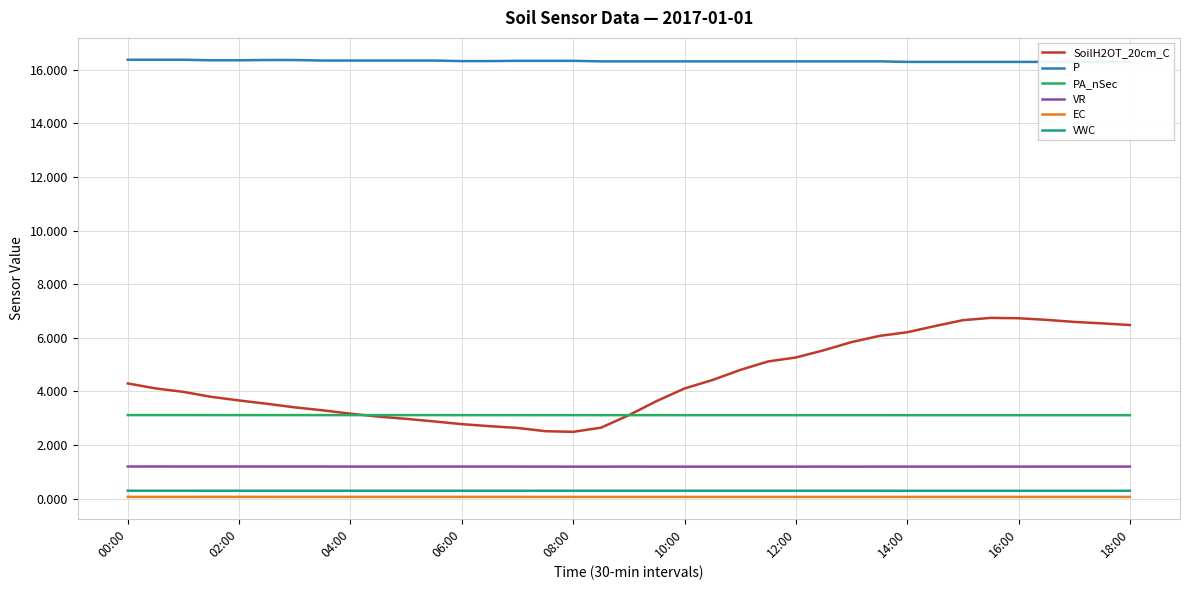

What is the lowest value of the VR series?

1.2